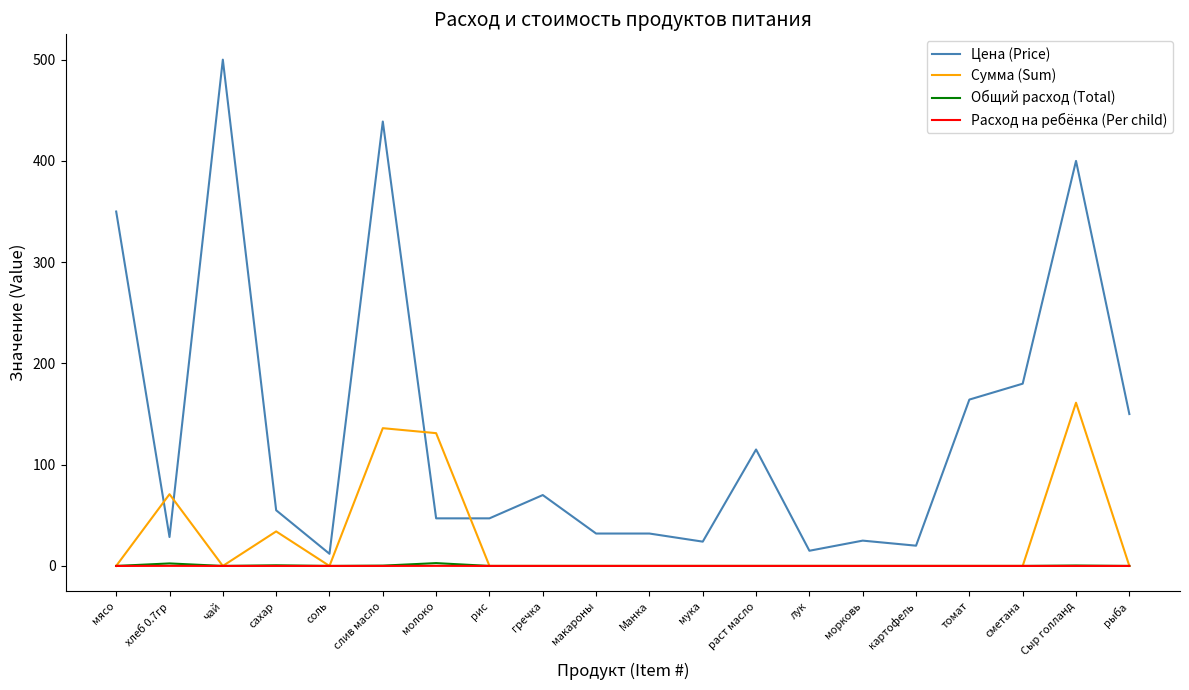

Is this an area chart (filled region under the line)?

No